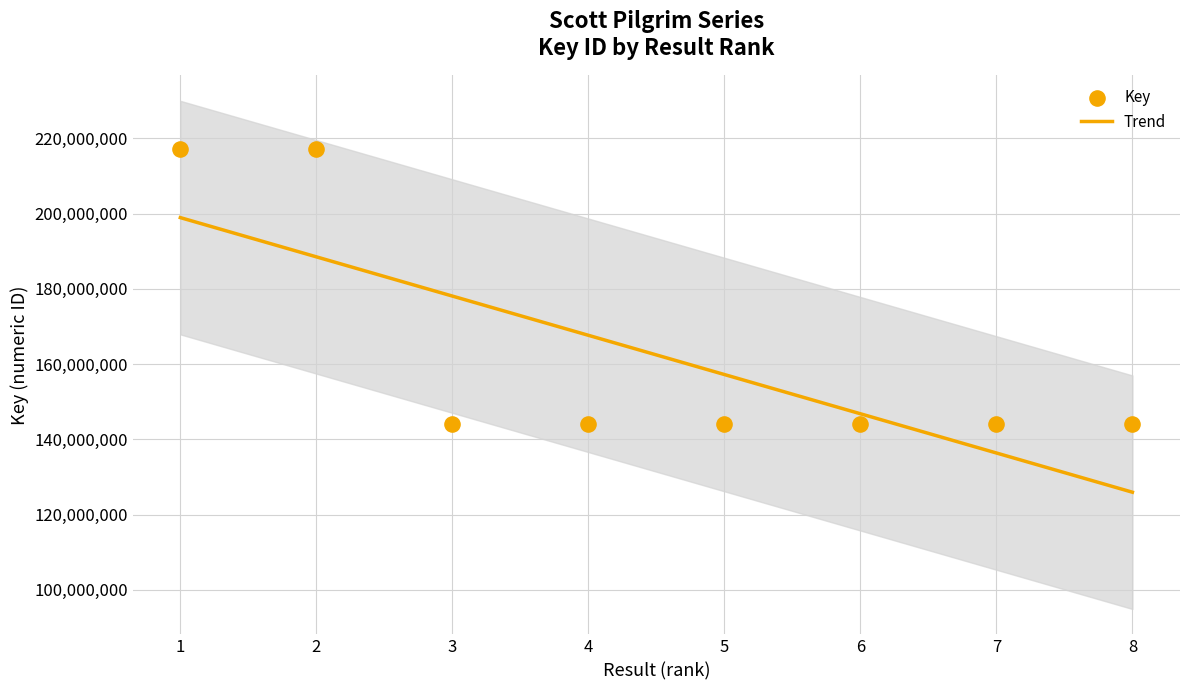

Which has a higher value, 4 or 6?

6